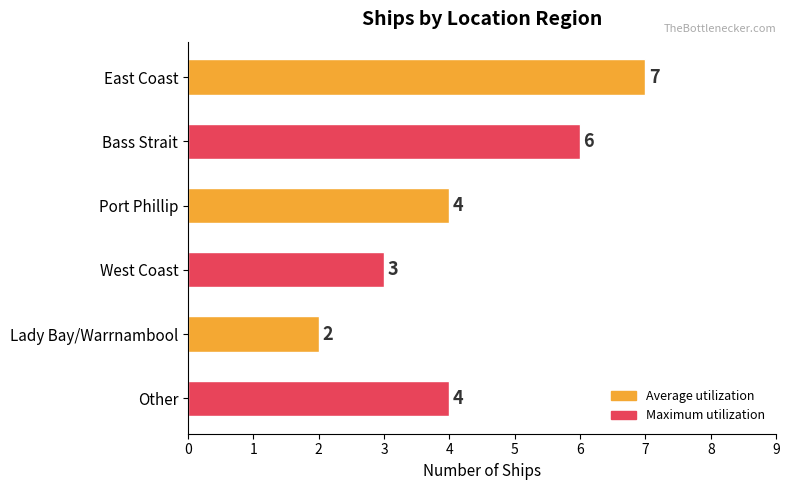

What is the greatest value displayed?

7